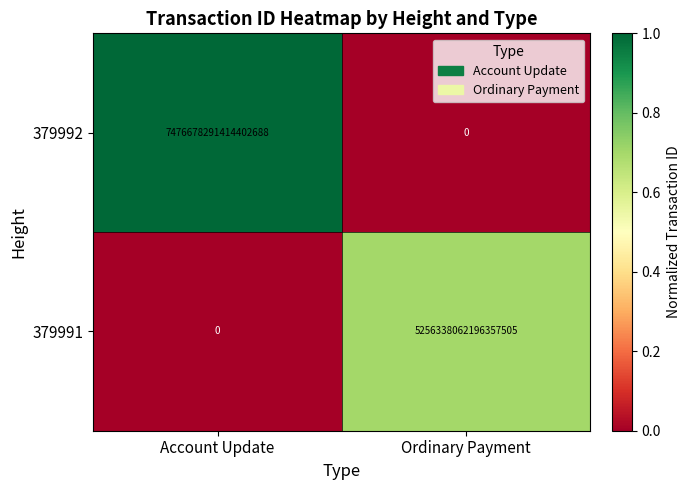

Which series has the widest spread of values?

379992